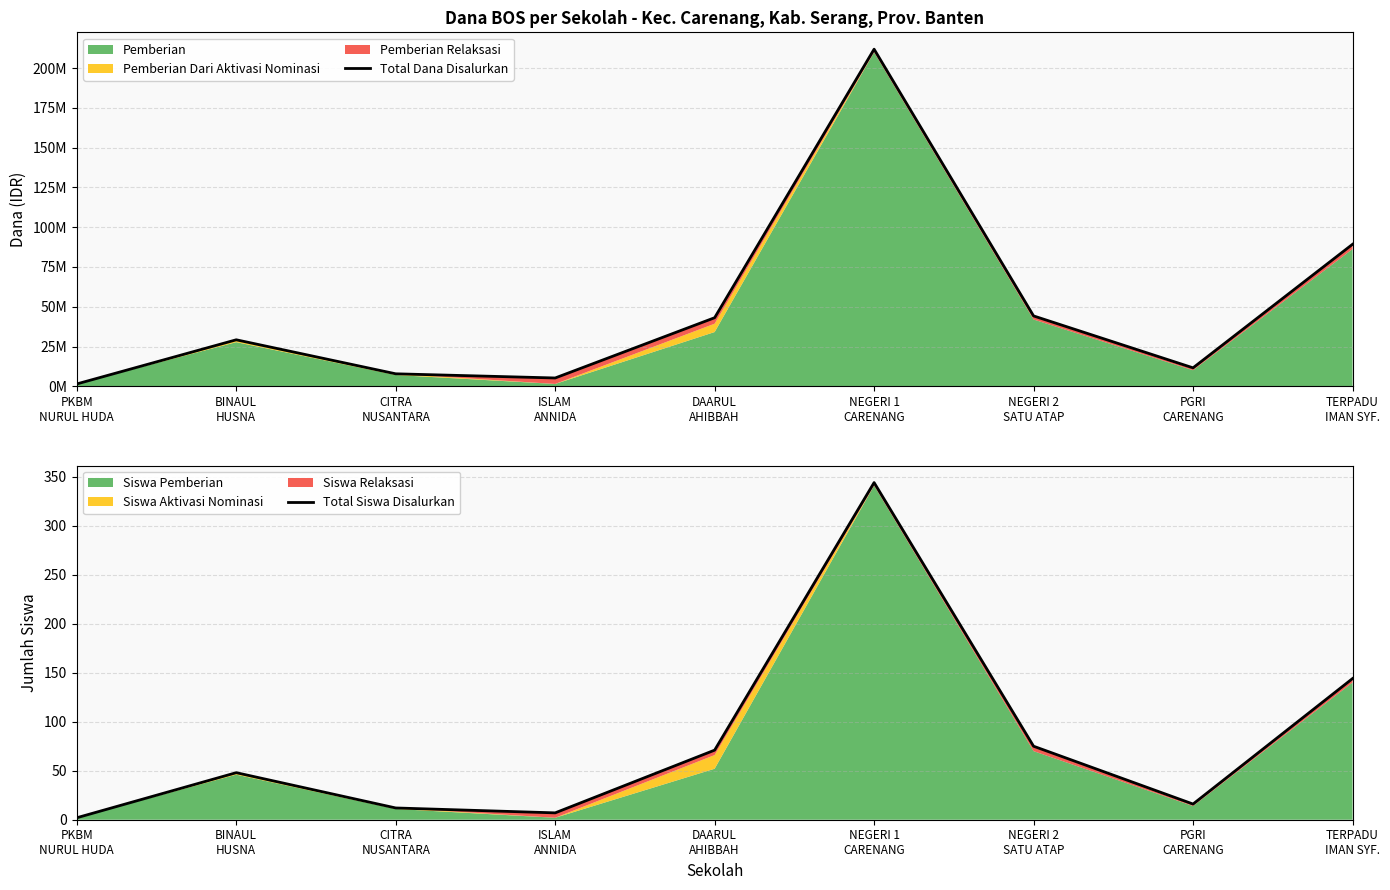

What is the total value across all series at PKBM
NURUL HUDA?

1500002